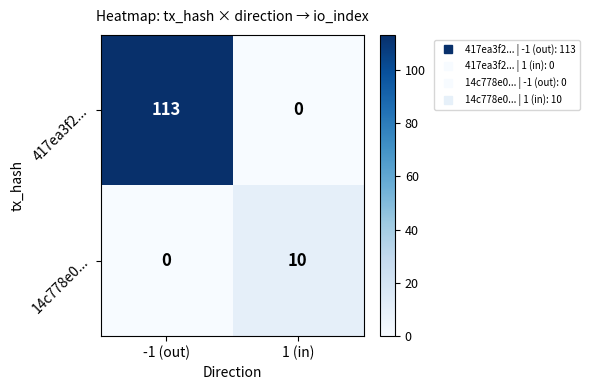

At which label does 14c778e0... reach its peak?

1 (in)